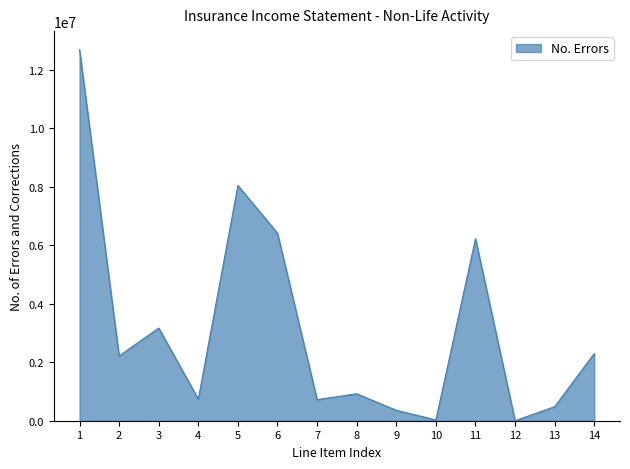

What is the difference between the values at 8 and 9?

564549.3